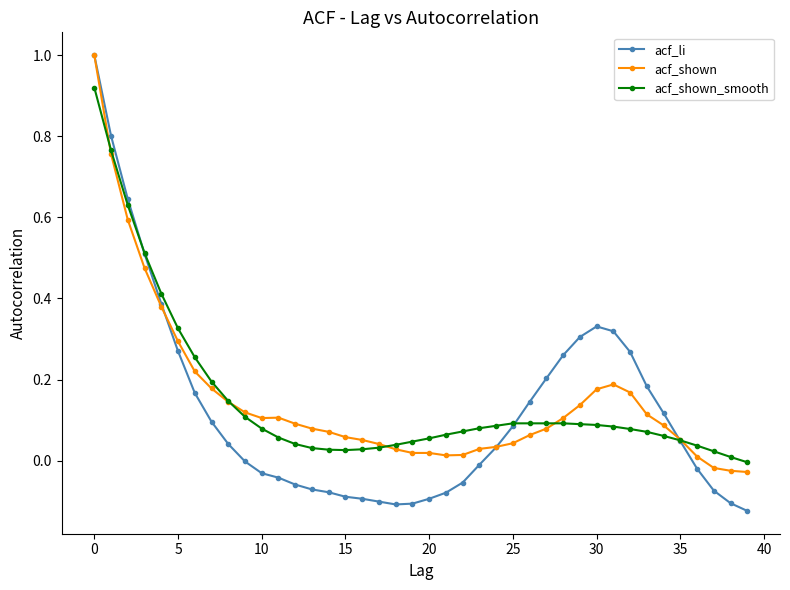

What is the greatest value displayed?

1.0